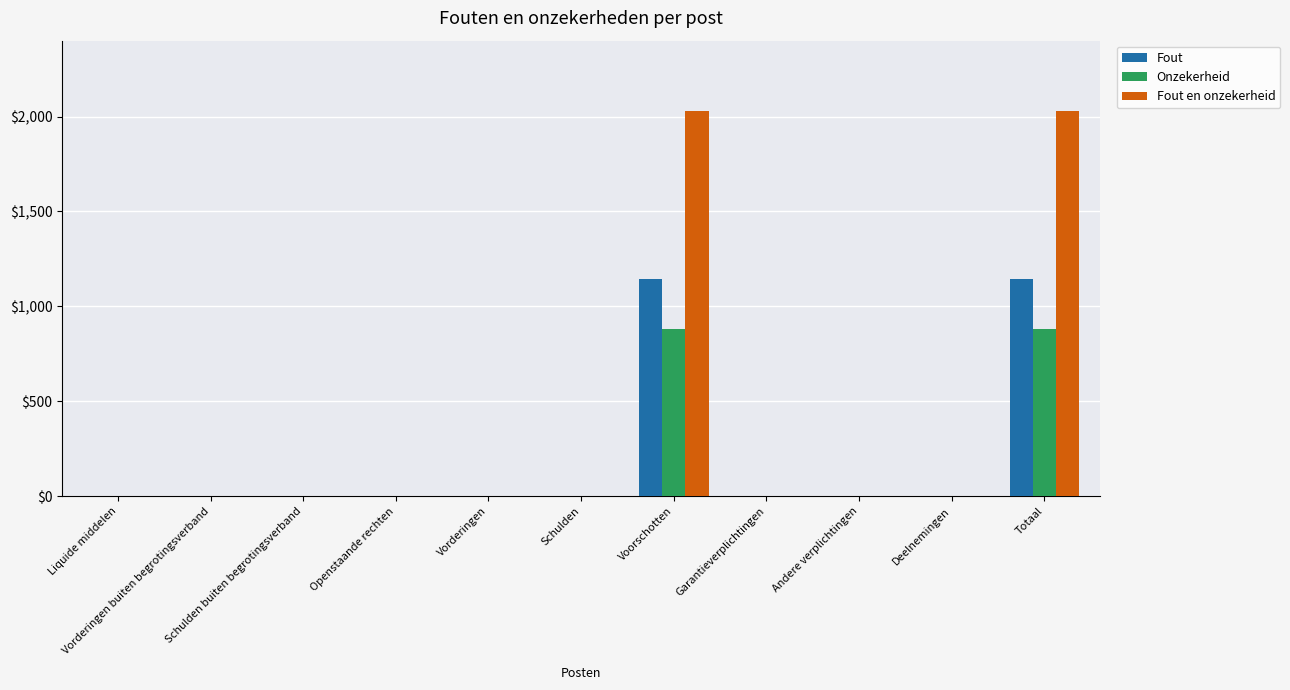

What is the sum of all Fout values?

2292